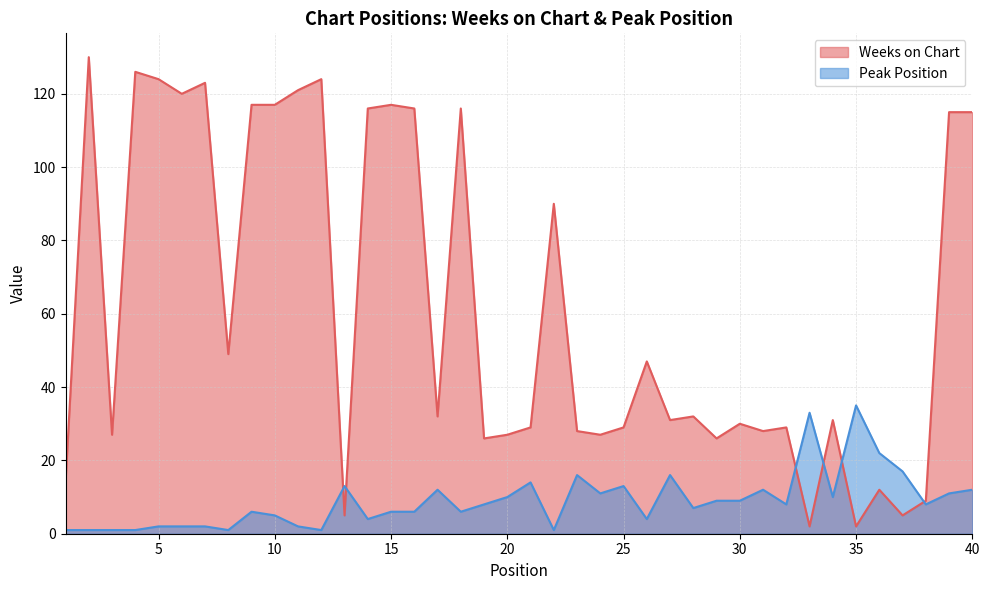

What is the difference between the highest and lowest values at 31?

16